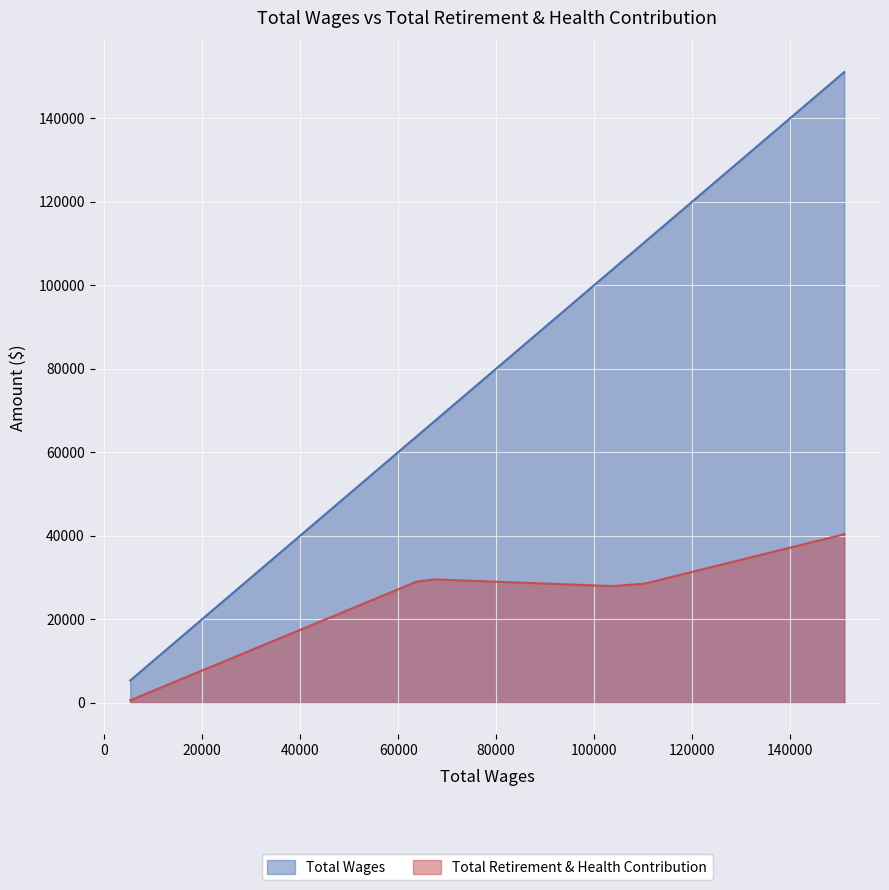

How many data points are above 103615?

2